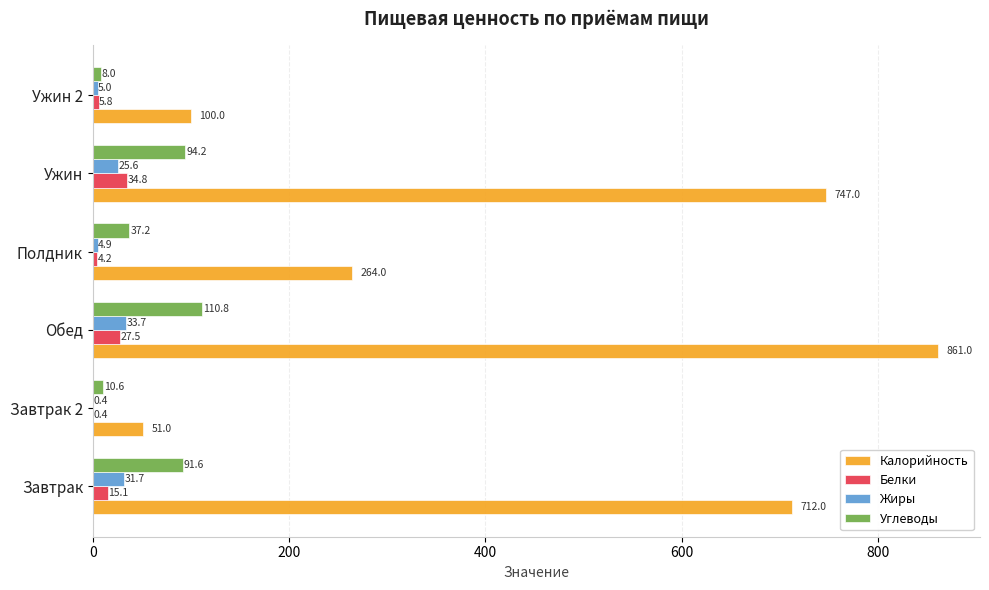

Between Завтрак and Обед, which series saw the biggest shift?

Калорийность